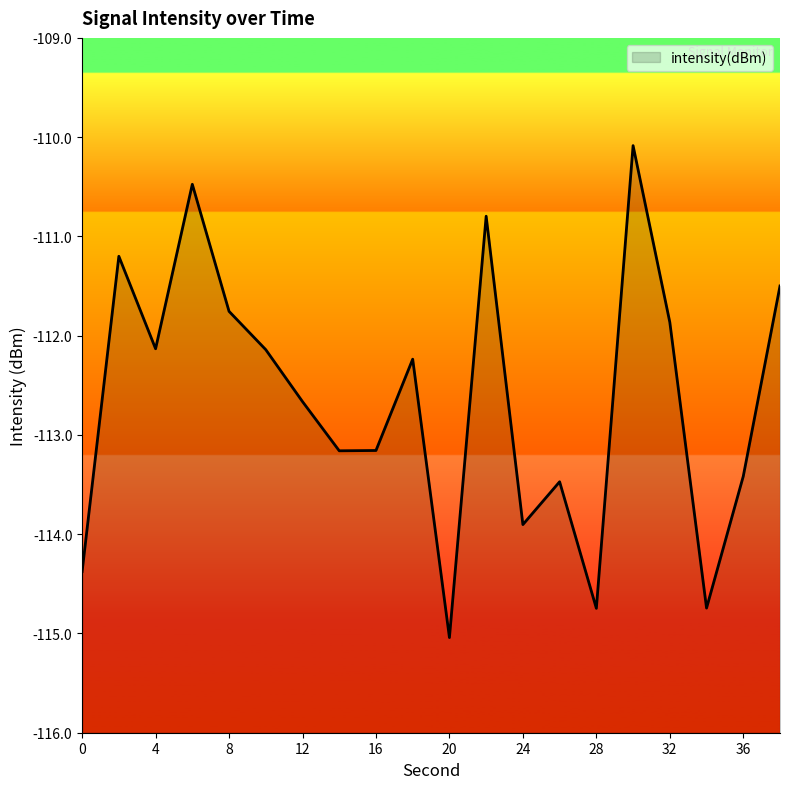

Reading left to right, what are all the values shown in this chart?

0=-114.4	2=-111.2	4=-112.1	6=-110.5	8=-111.8	10=-112.1	12=-112.7	14=-113.2	16=-113.2	18=-112.2	20=-115.0	22=-110.8	24=-113.9	26=-113.5	28=-114.7	30=-110.1	32=-111.9	34=-114.7	36=-113.4	38=-111.5